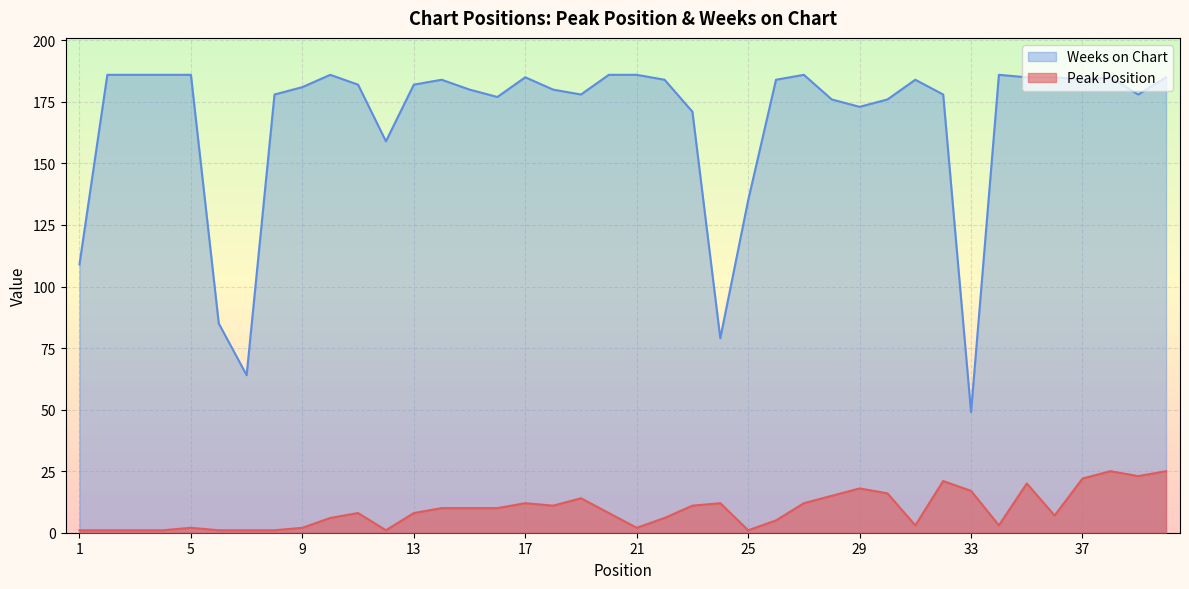

Does the chart display data point markers on the line(s)?

No